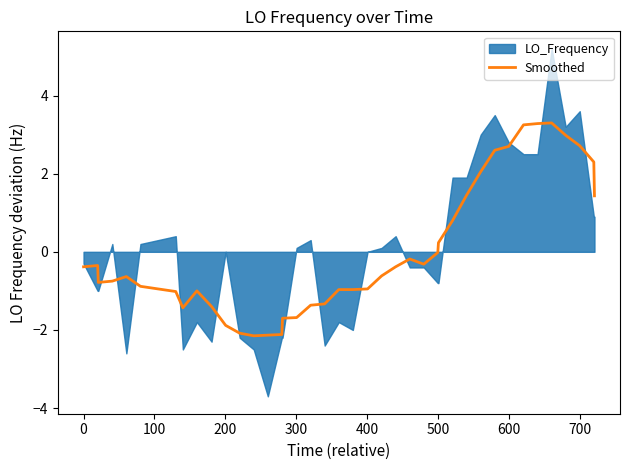

Reading left to right, what are all the values shown in this chart?

-0.4	-0.4	-0.8	-0.8	-0.6	-0.9	-1.0	-1.4	-1.0	-1.4	-1.9	-2.1	-2.1	-2.1	-2.1	-1.7	-1.7	-1.4	-1.3	-1.0	-1.0	-0.9	-0.6	-0.4	-0.2	-0.3	-0.0	0.2	0.8	1.5	2.1	2.6	2.7	3.2	3.3	3.3	3.0	2.7	2.3	1.4